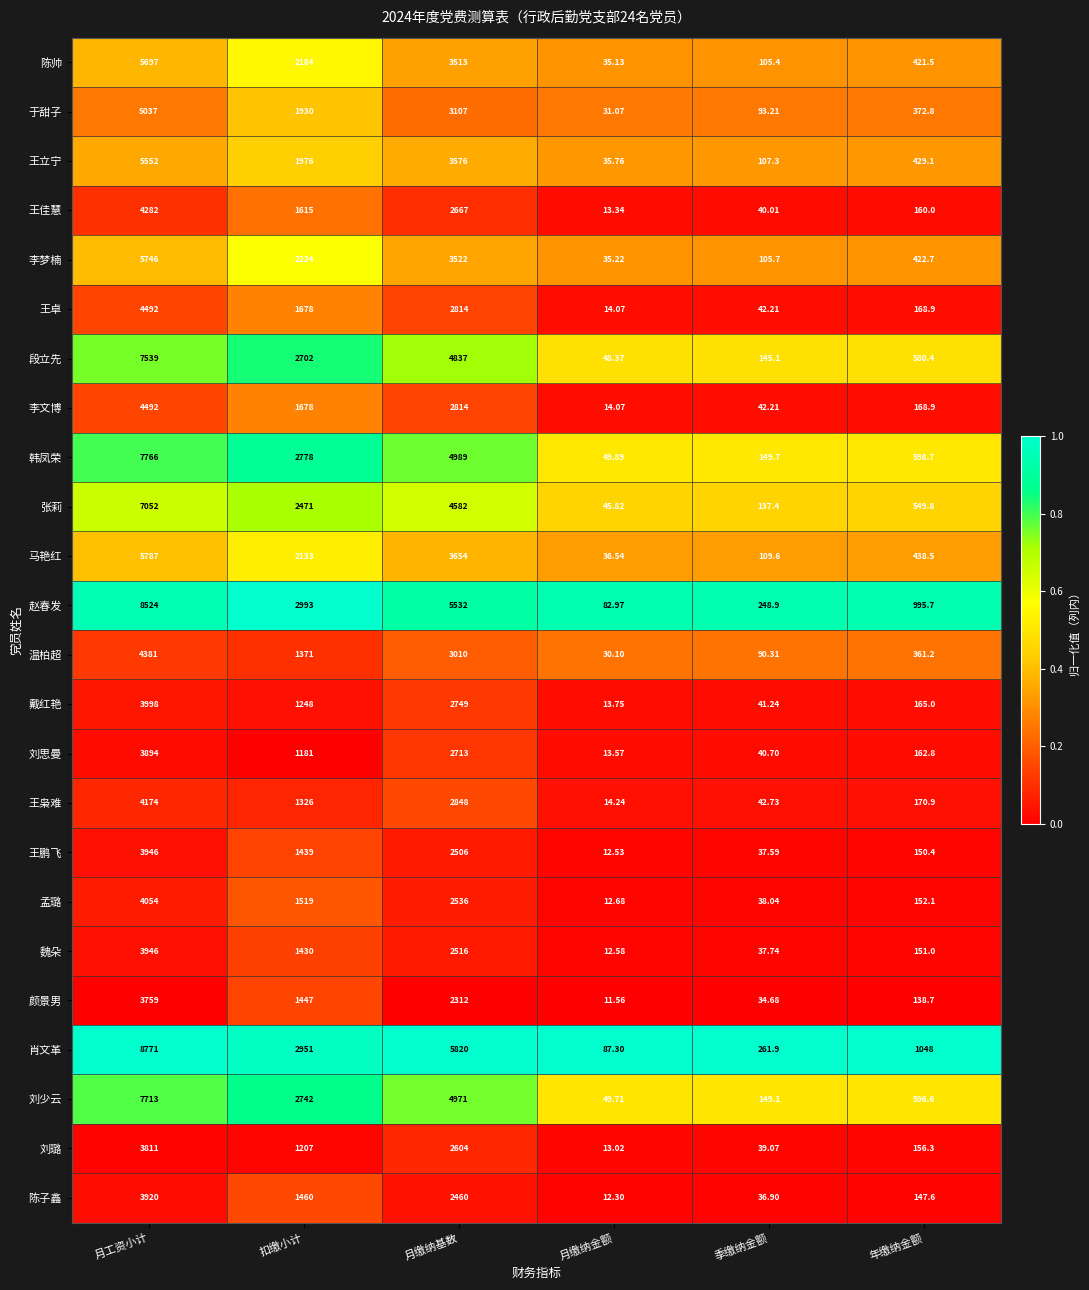

List the labels in order of 刘璐 value, smallest first.

月缴纳金额, 季缴纳金额, 年缴纳金额, 扣缴小计, 月缴纳基数, 月工资小计